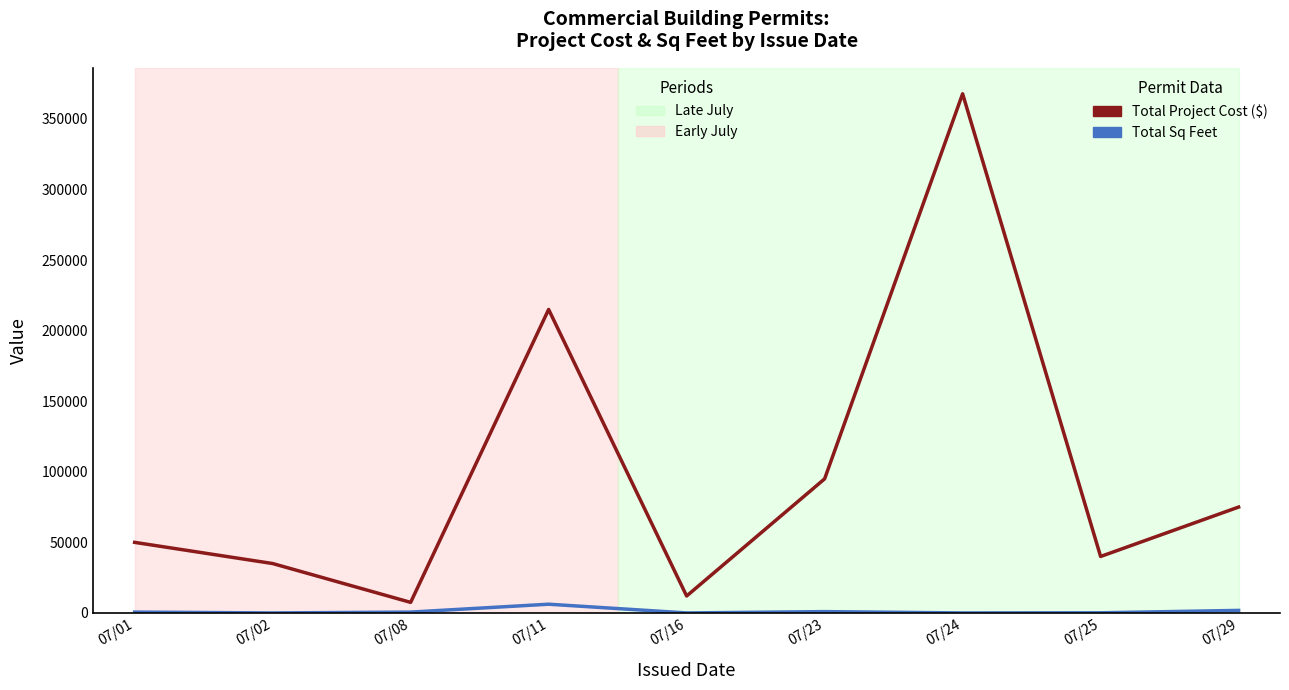

Which label corresponds to the largest value in the chart?

07/24